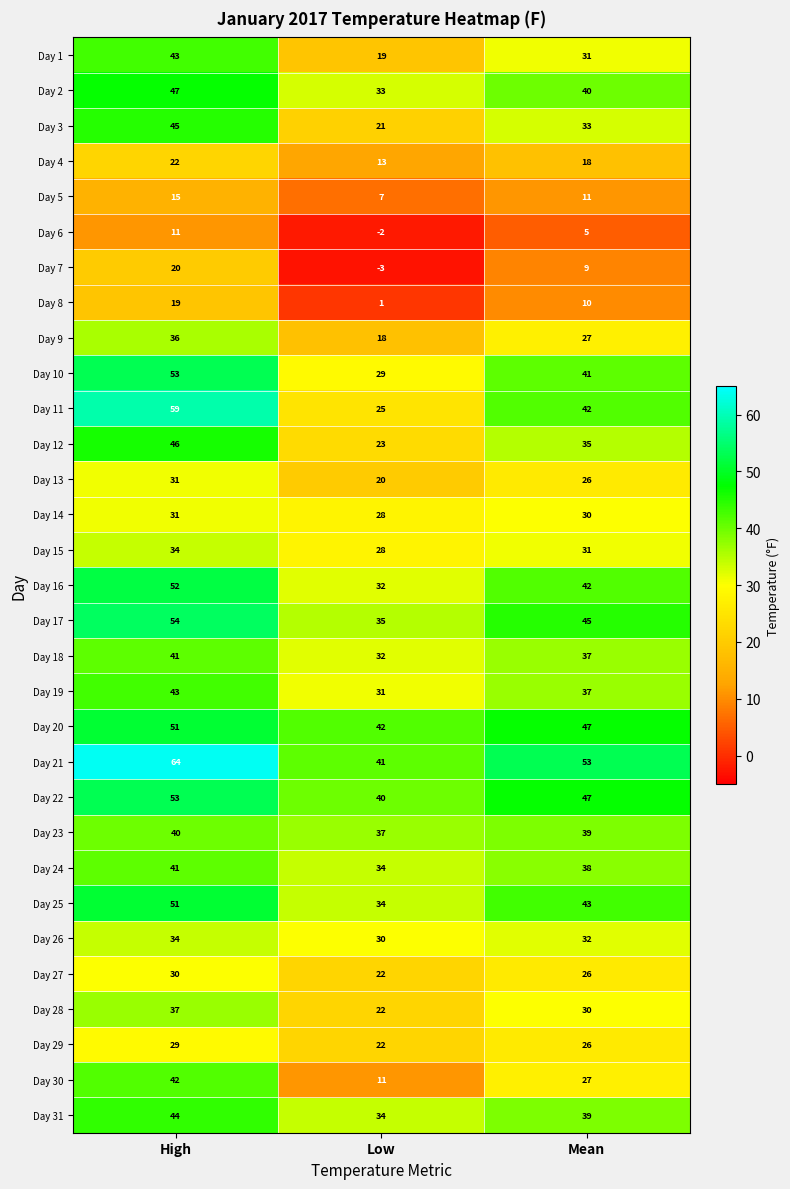

Which series has the largest total across all categories?

Day 21